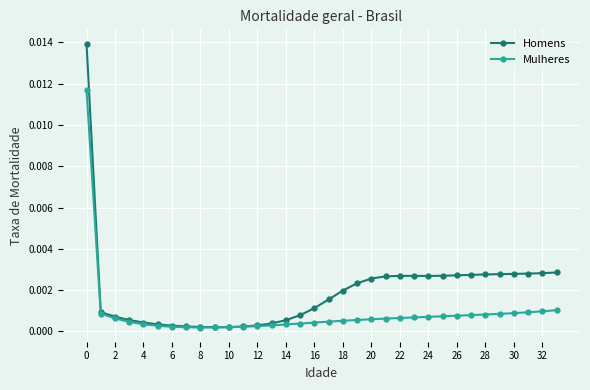

Rank the series by their maximum value, from highest to lowest.

Homens, Mulheres